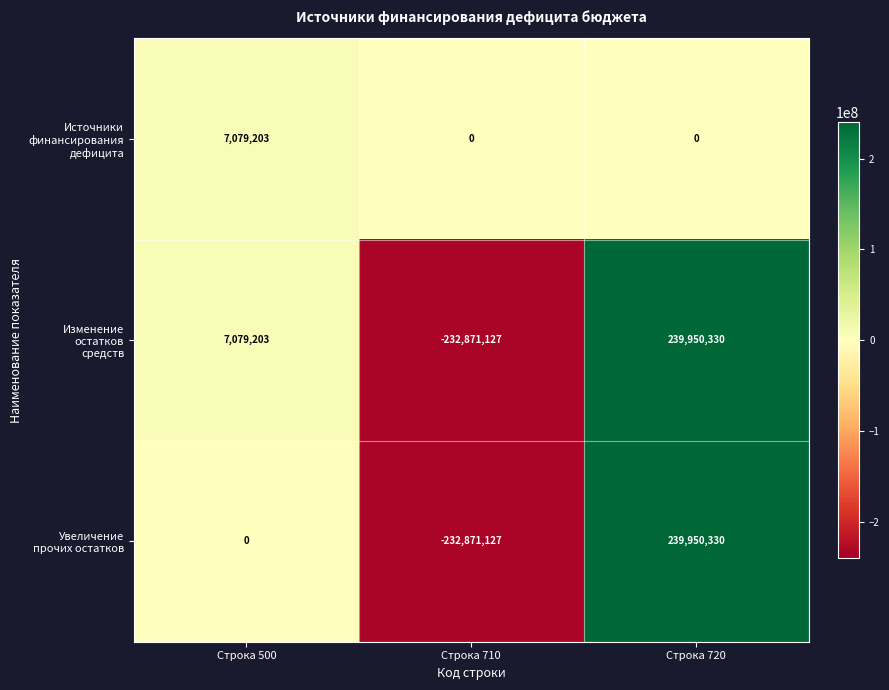

Which label corresponds to the smallest value in the chart?

Строка 710